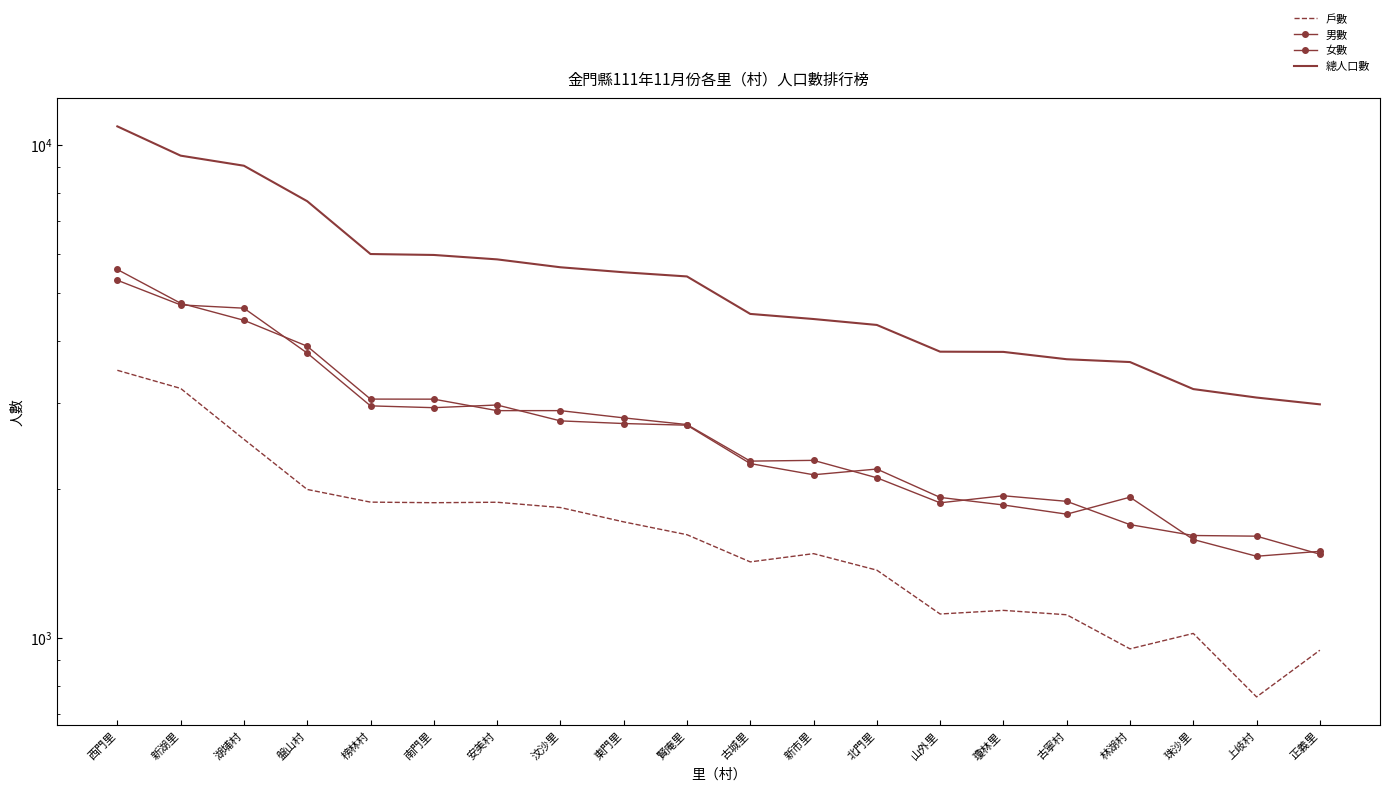

Which series has the largest total across all categories?

總人口數